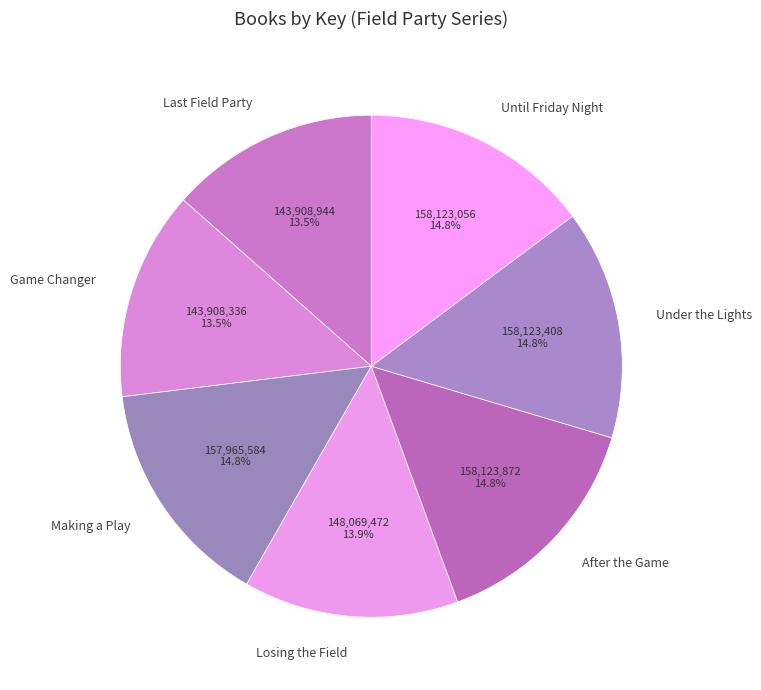

What percentage do Making a Play and After the Game together represent?

29.6%